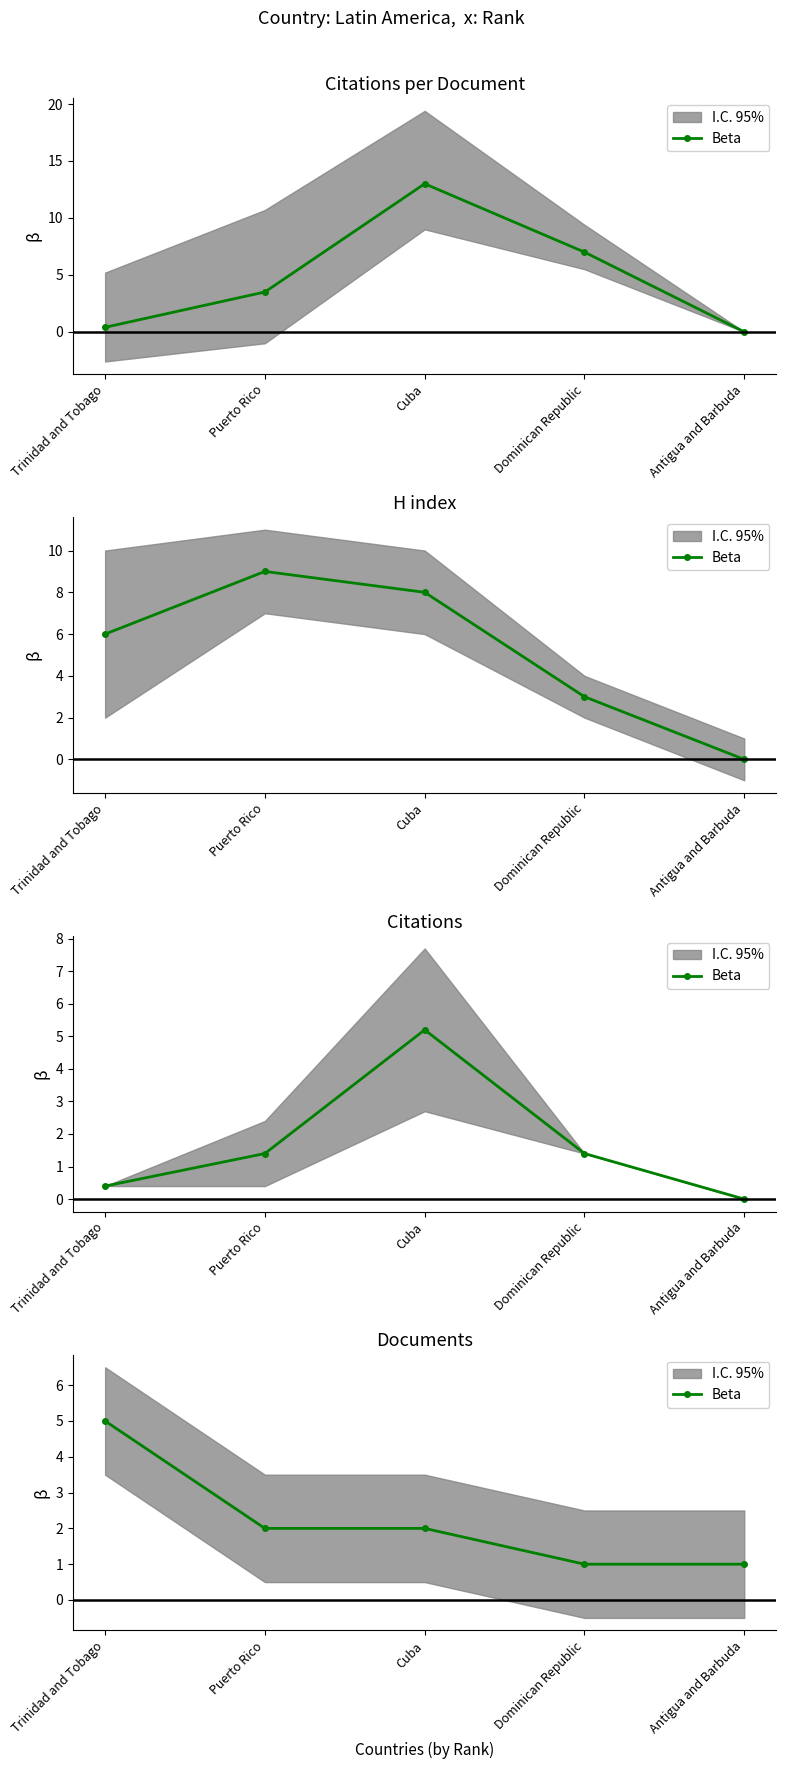

Which has a higher value, Puerto Rico or Trinidad and Tobago?

Trinidad and Tobago